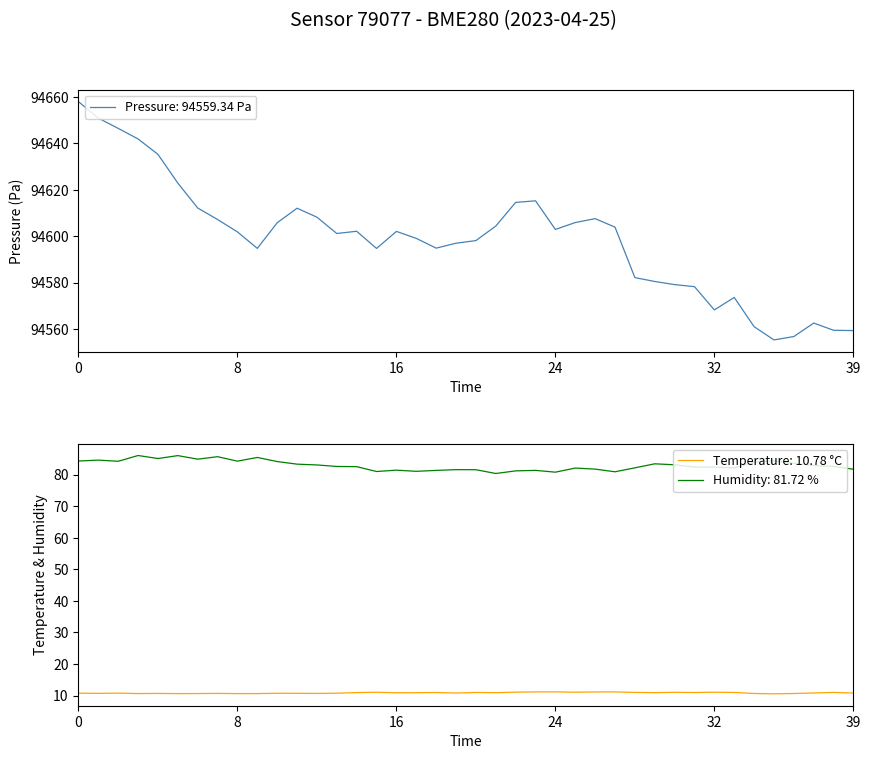

Which has a higher value, 7 or 24?

7